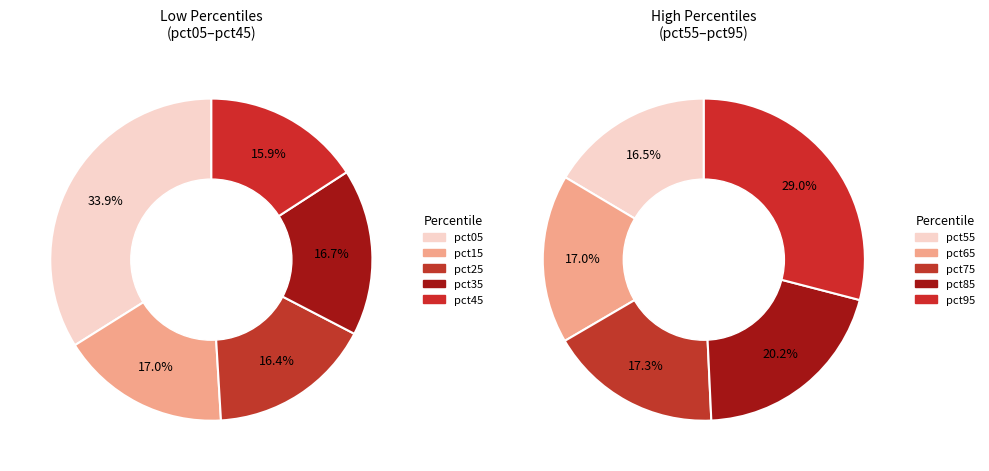

How many slices are in this pie chart?

10